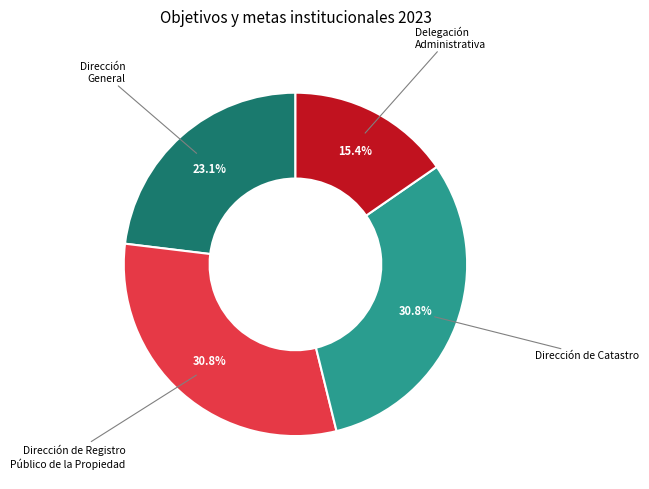

Does any single category account for the majority?

No